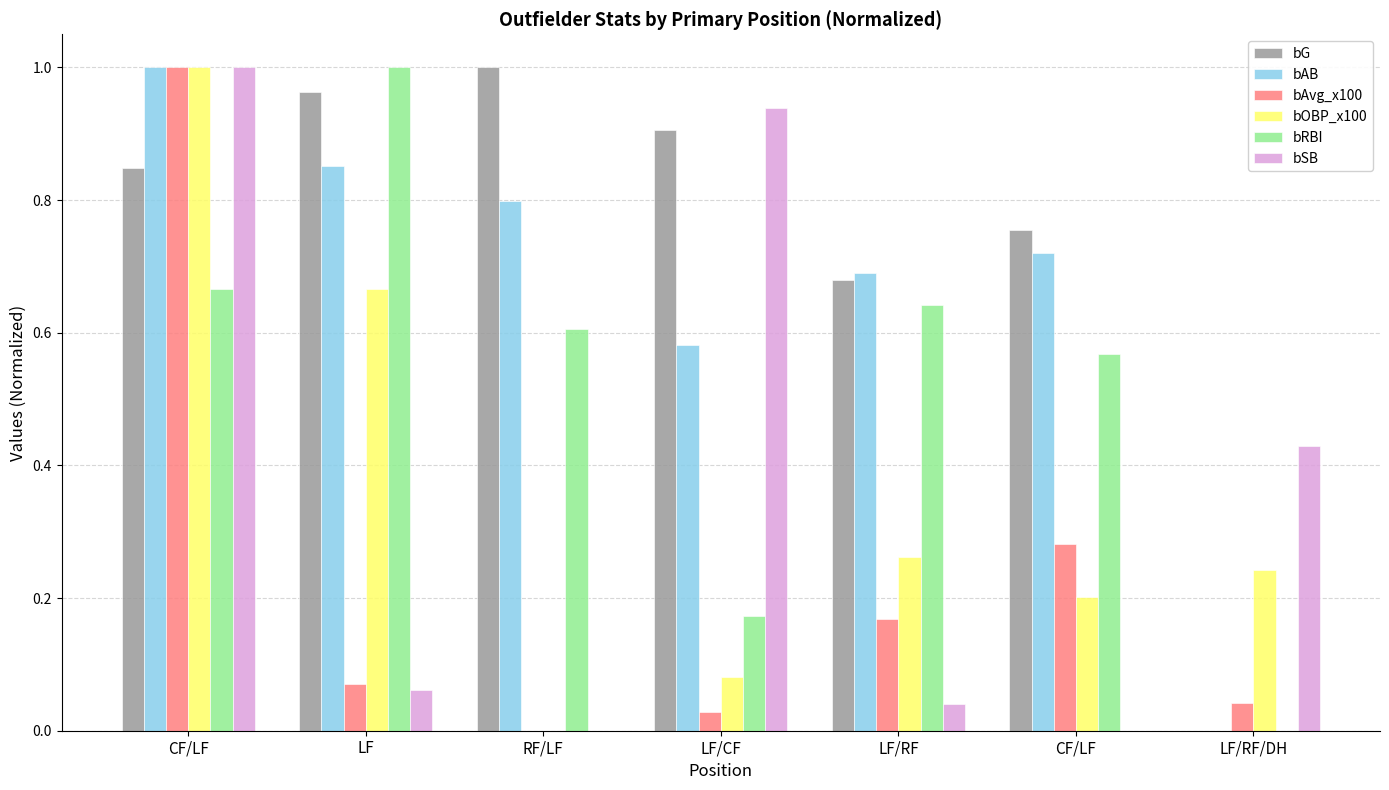

Where is bAvg_x100 nearest to the value 0?

RF/LF